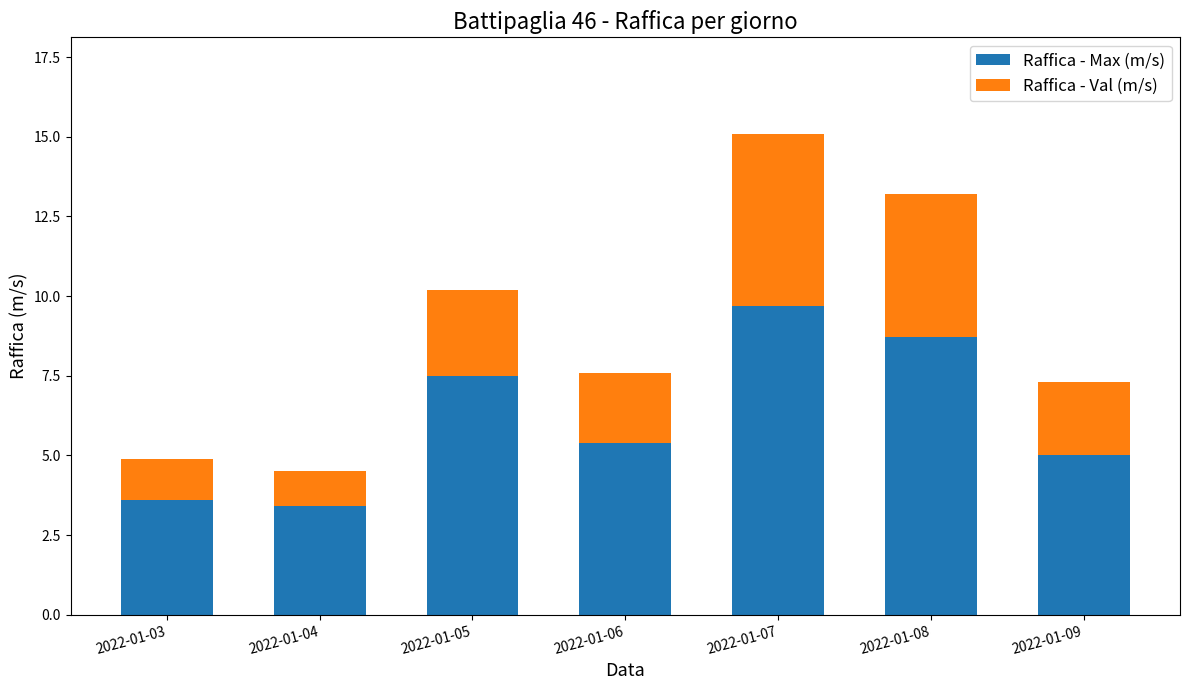

What is the value of the Raffica - Max (m/s) bar at the 3rd from the left?

7.5